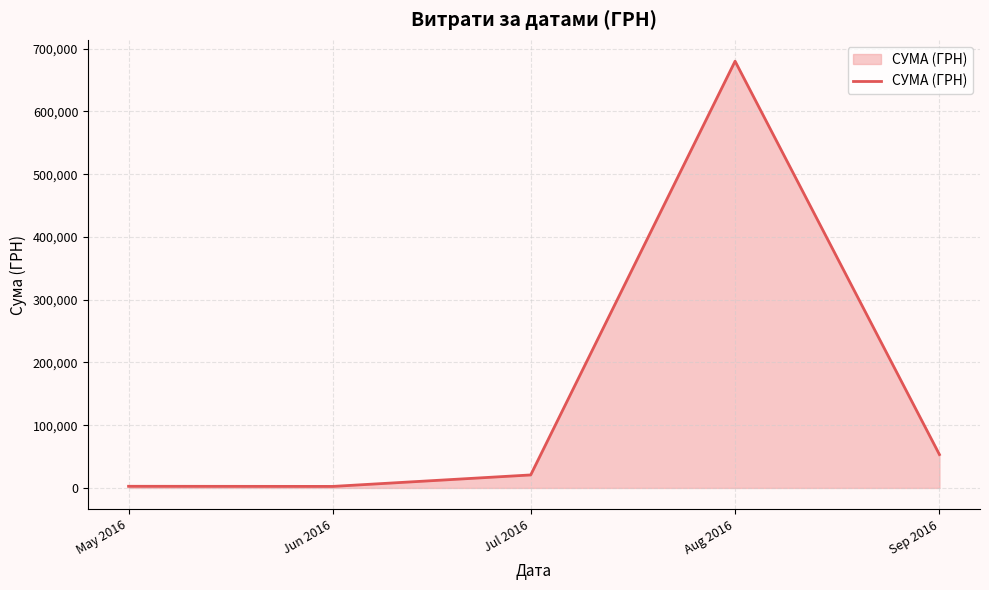

Where is the data nearest to the value 341284?

Sep 2016